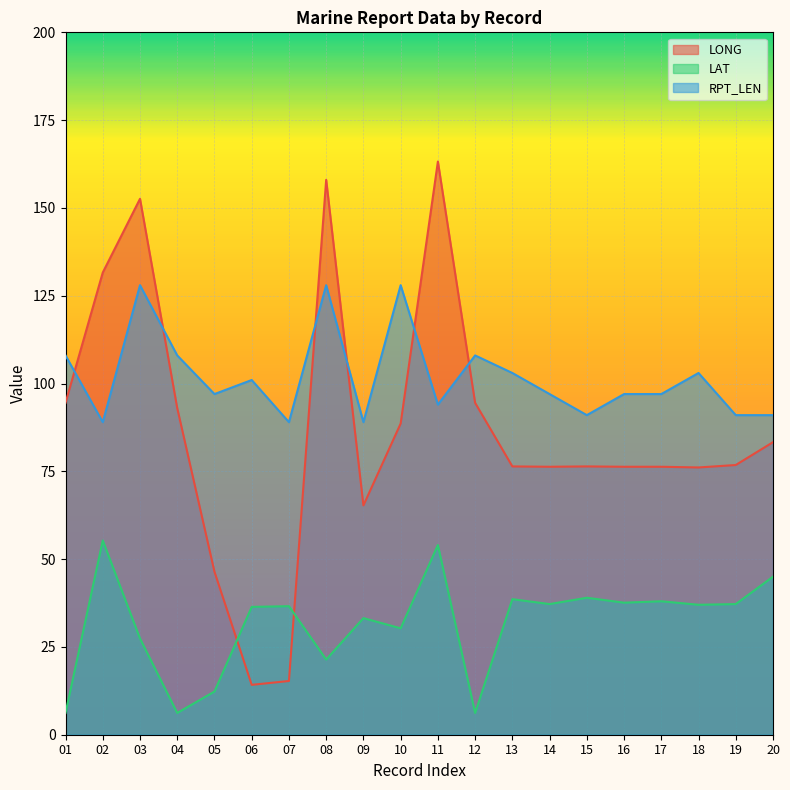

How many lines are shown in the chart?

3